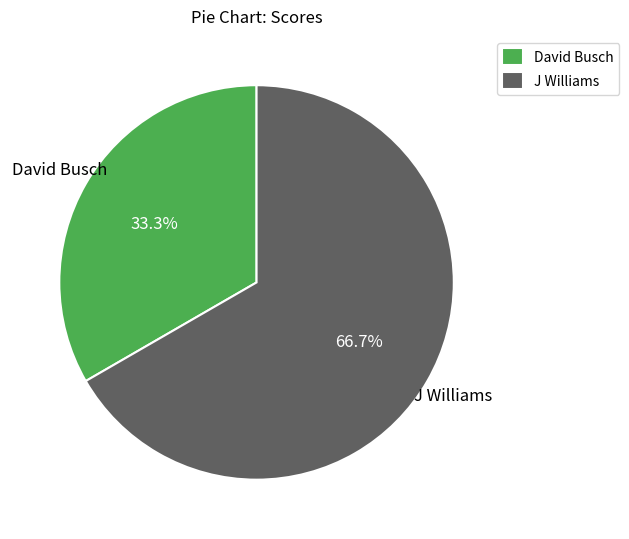

Which category accounts for the majority?

J Williams